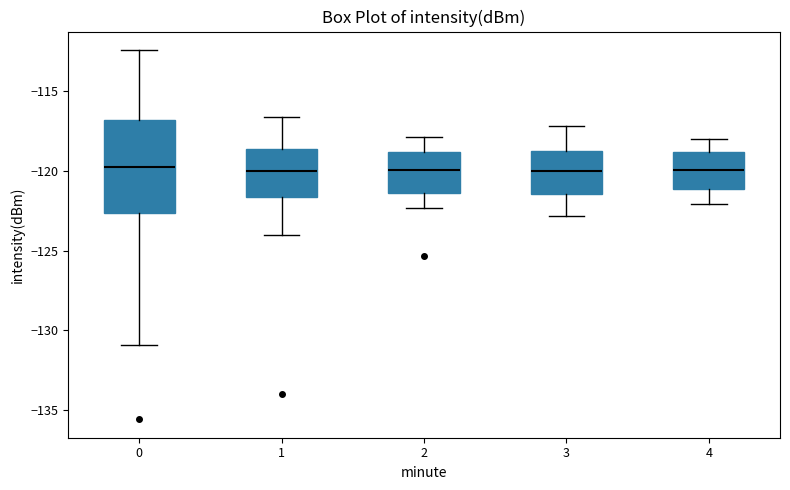

Reading left to right, read every box against the y-axis: the position of its median line, the range the box covers, and the ends of its whiskers. The values are not printed on the chart, so give them approximately, as read against the axis.

0: median -119.5, box -122.5 to -117.0, whiskers -131.0 to -112.5
1: median -120.0, box -121.5 to -118.5, whiskers -124.0 to -116.5
2: median -120.0, box -121.5 to -119.0, whiskers -122.5 to -118.0
3: median -120.0, box -121.5 to -118.5, whiskers -123.0 to -117.0
4: median -120.0, box -121.0 to -119.0, whiskers -122.0 to -118.0